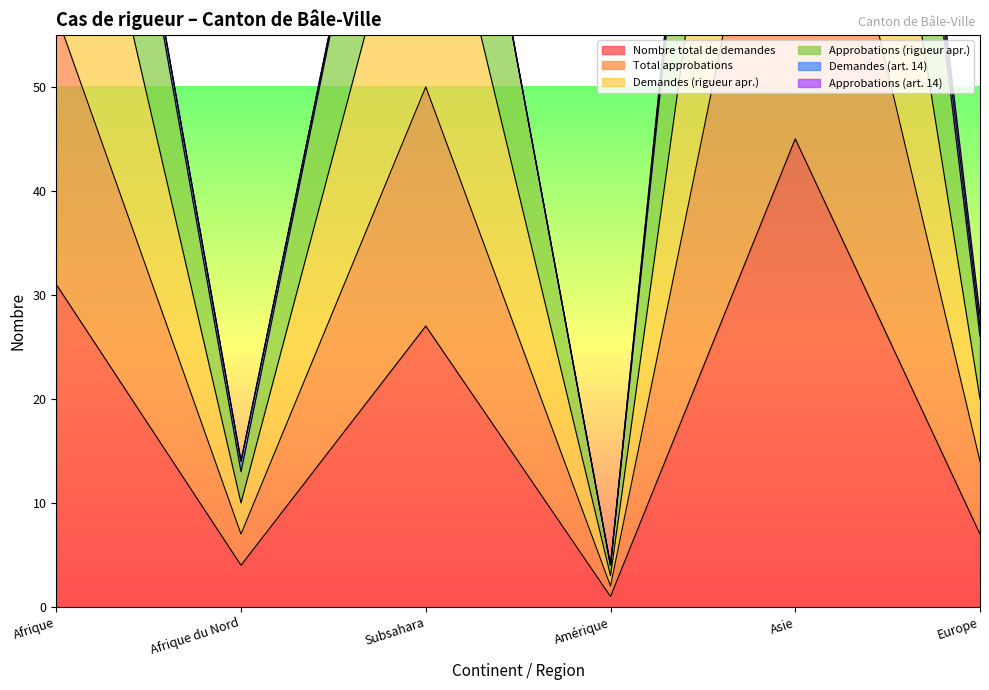

At which label is Nombre total de demandes closest to 23?

Subsahara